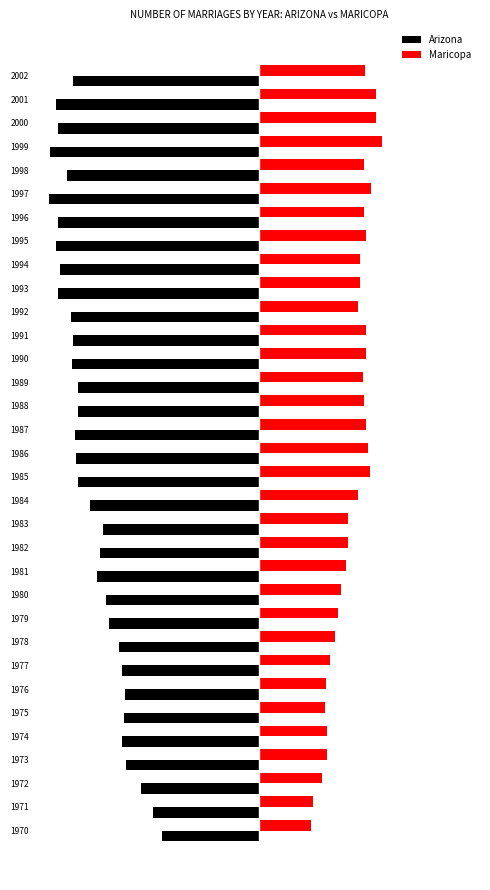

What is the average value of the Arizona series?

-0.8